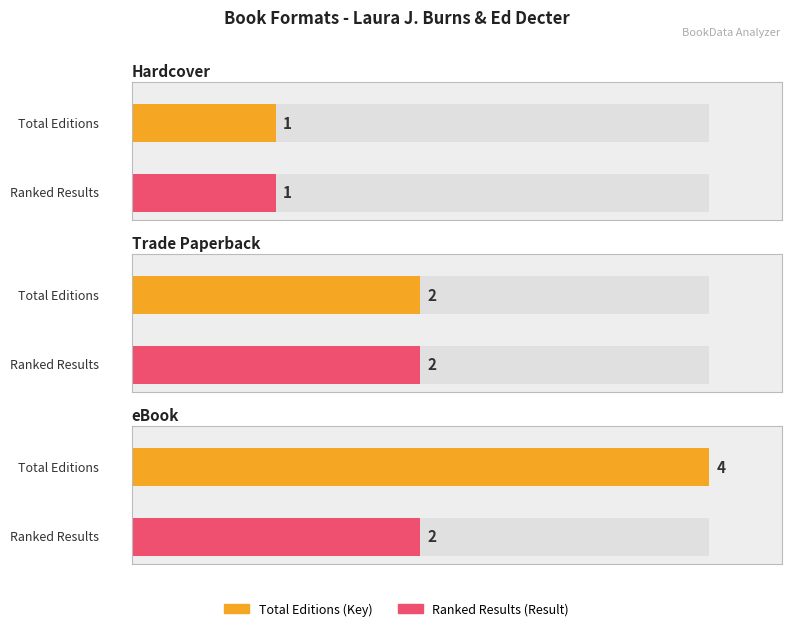

Is the value of Result at Trade Paperback greater than the value of Key at eBook?

No